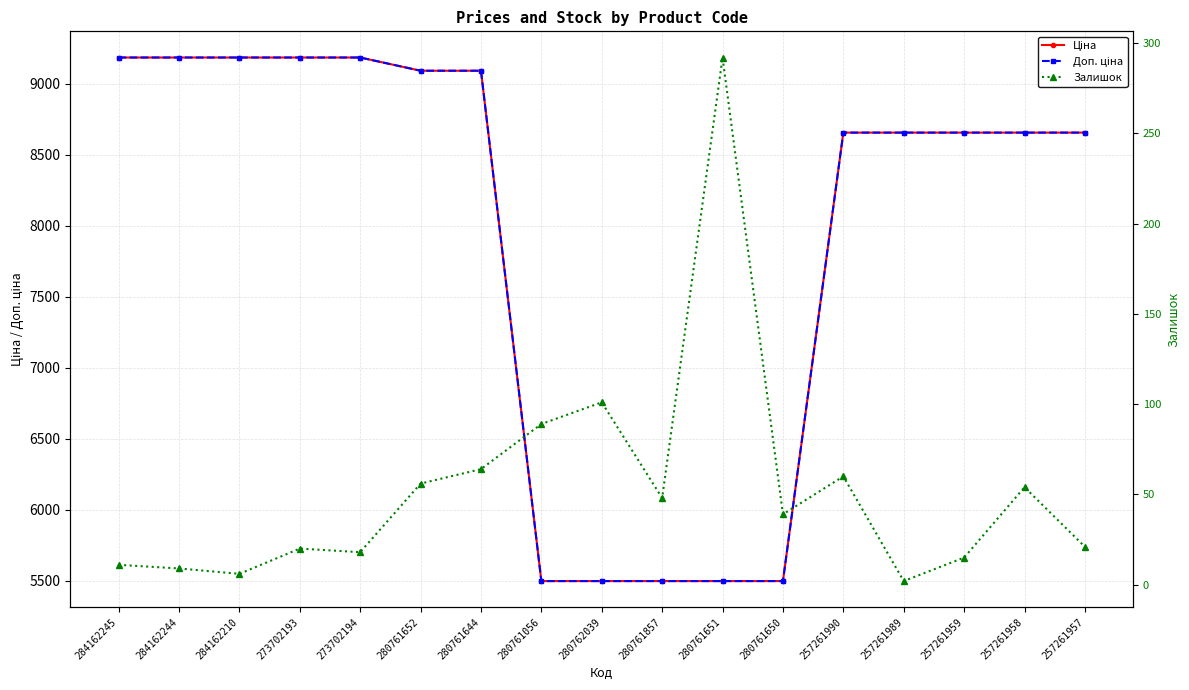

Between 280761652 and 280761650, which is larger?

280761652